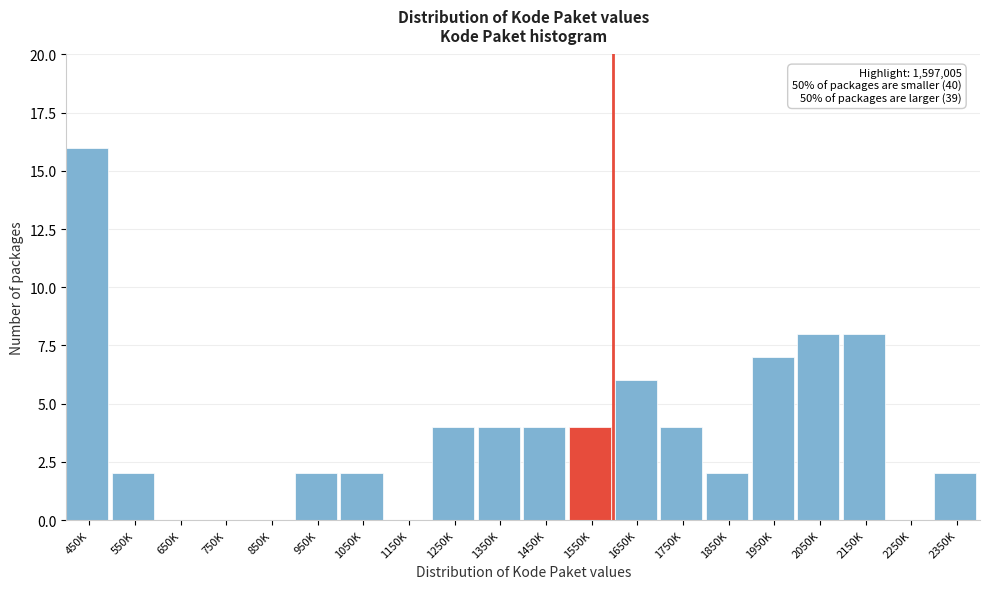

Reading left to right, extract all data points from this chart.

450K=16	550K=2	650K=0	750K=0	850K=0	950K=2	1050K=2	1150K=0	1250K=4	1350K=4	1450K=4	1550K=4	1650K=6	1750K=4	1850K=2	1950K=7	2050K=8	2150K=8	2250K=0	2350K=2